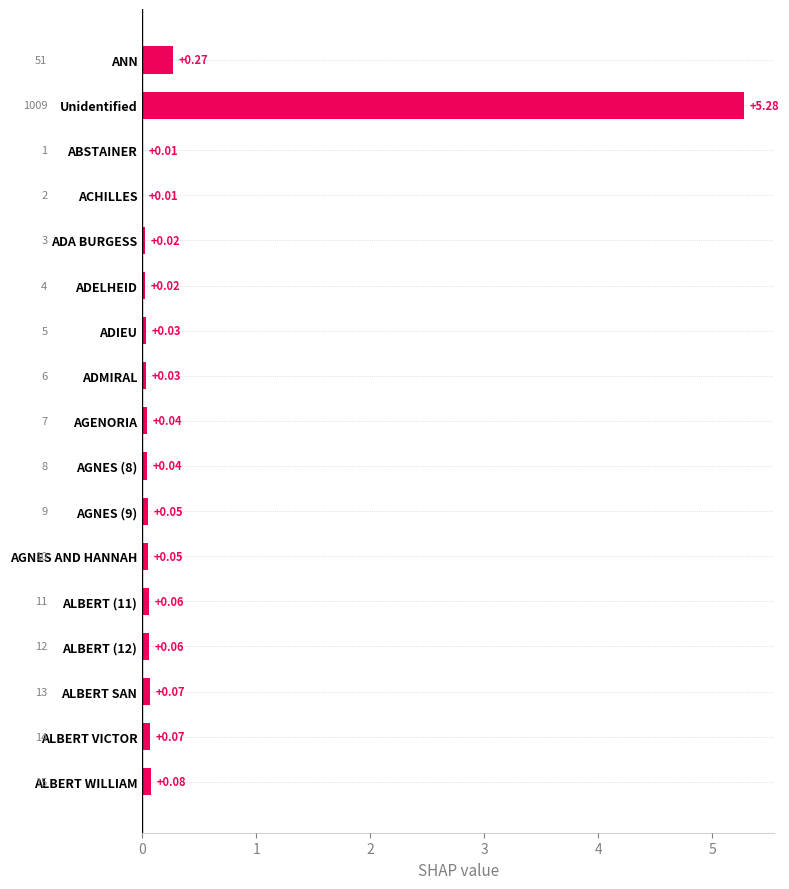

What is the sum of all values?

6.2